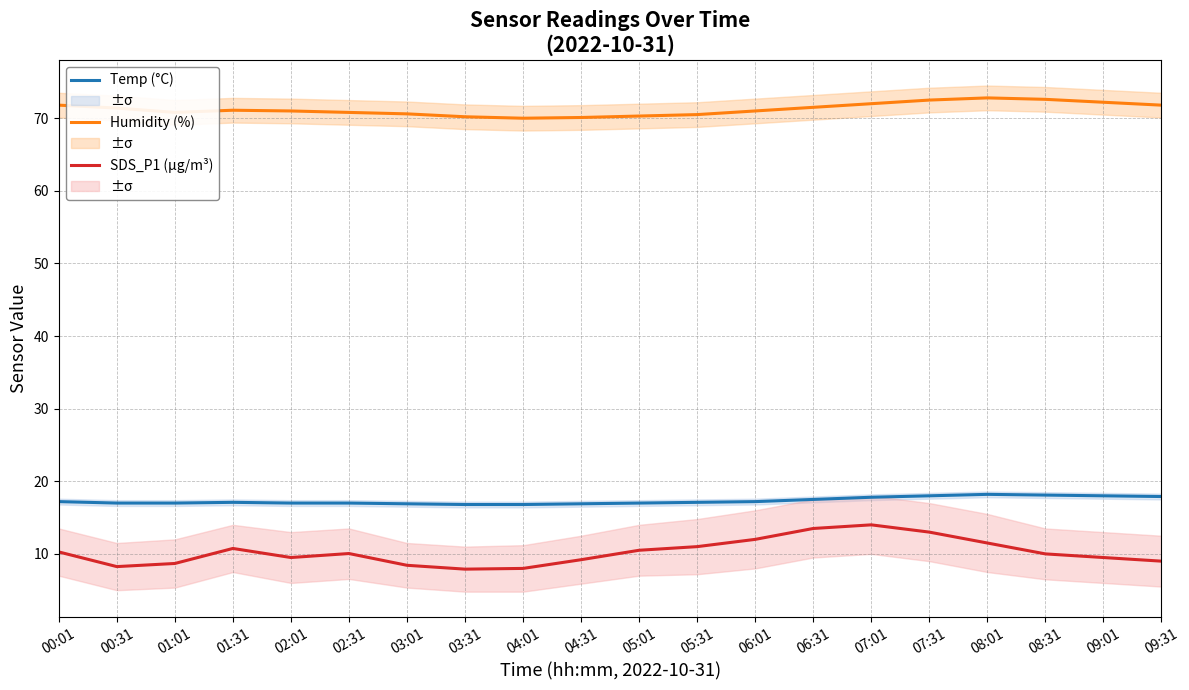

How many lines are shown in the chart?

3